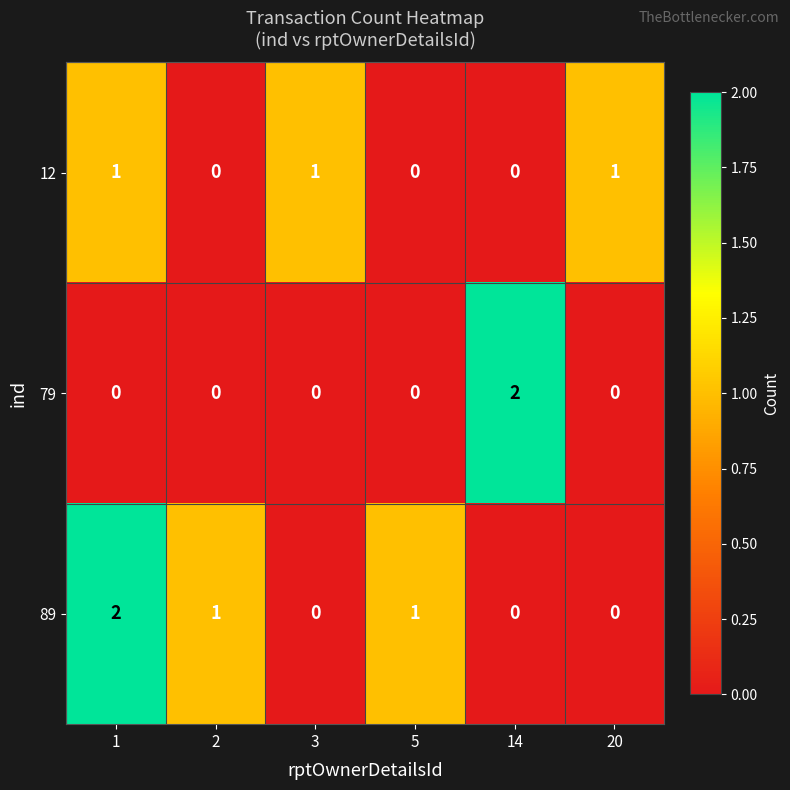

Count the 12 values in the range 0 to 1.

6